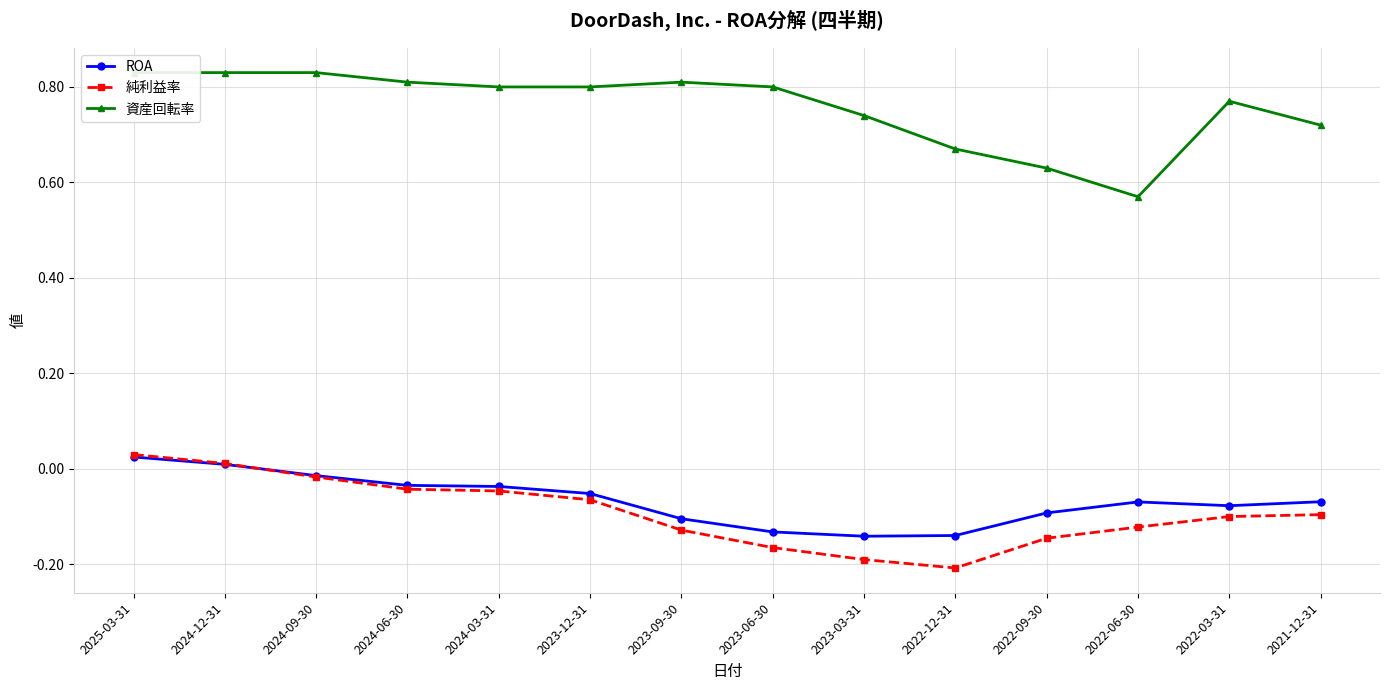

Where is ROA nearest to the value 0?

2024-12-31